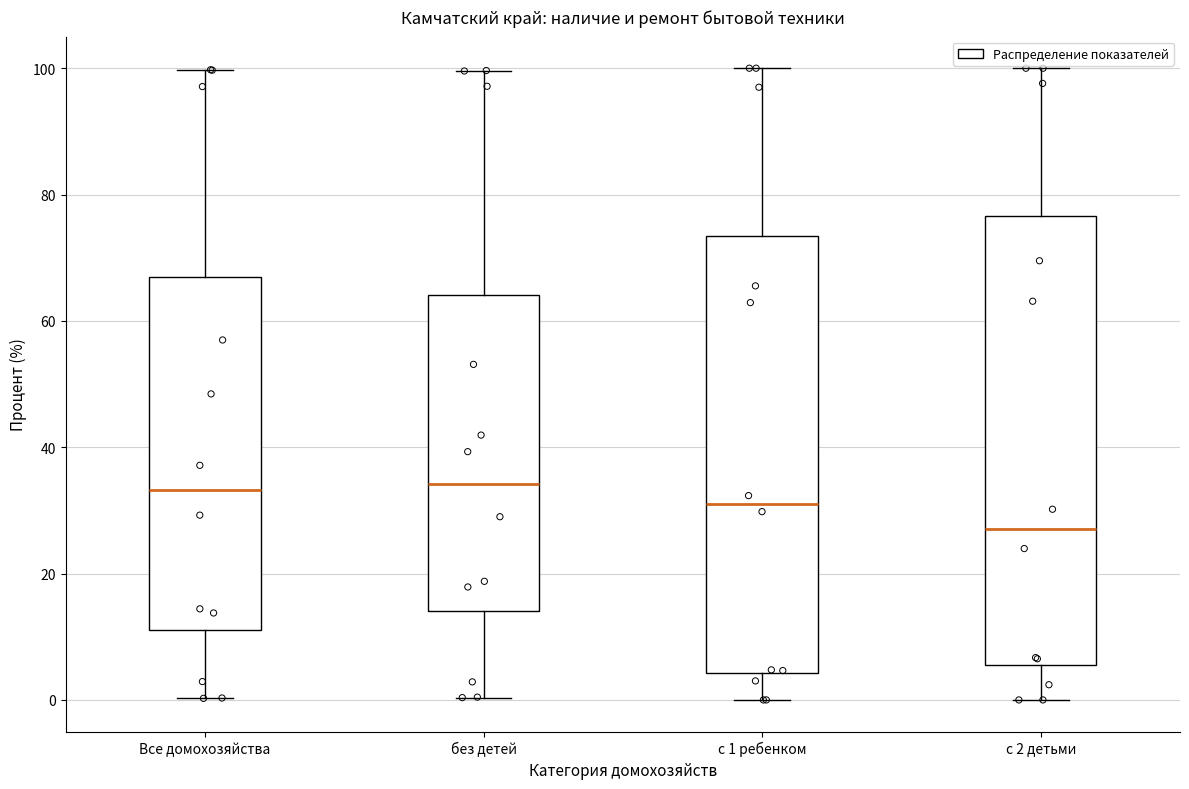

Reading left to right, transcribe this box plot: for each box, give where its median line is, the range the box spans, and where its two whiskers end, as read against the y-axis. The values are not printed on the chart, so give them approximately, as read against the axis.

Все домохозяйства: median 34, box 12 to 68, whiskers 0 to 100
без детей: median 34, box 14 to 64, whiskers 0 to 100
с 1 ребенком: median 32, box 4 to 74, whiskers 0 to 100
с 2 детьми: median 28, box 6 to 76, whiskers 0 to 100